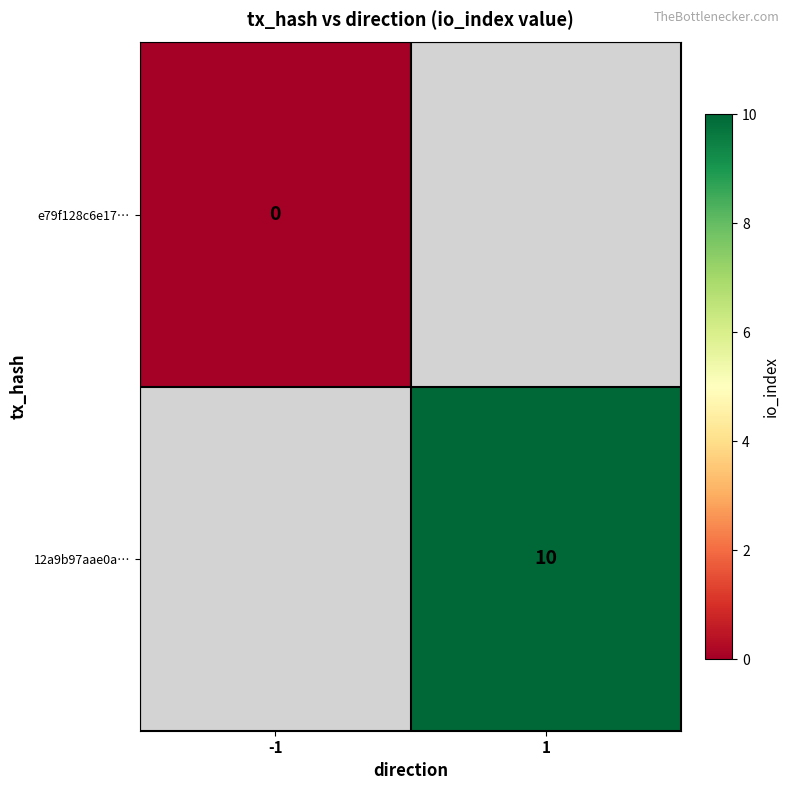

Count the number of categories in the chart.

2